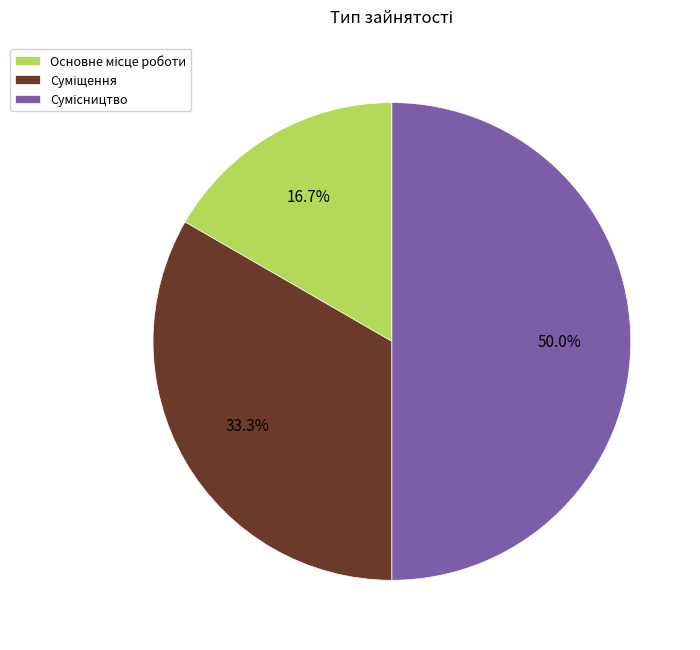

How many slices are in this pie chart?

3